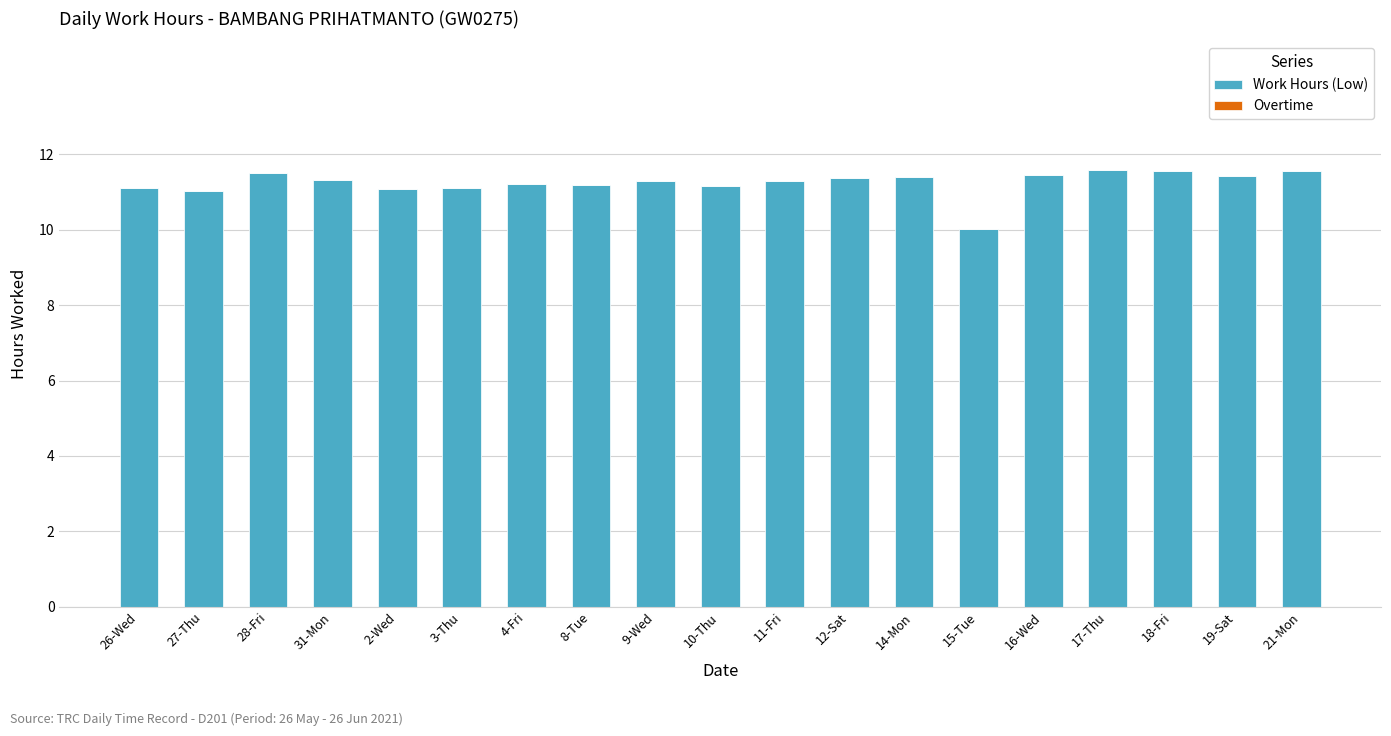

Read the value at 9-Wed.

11.3